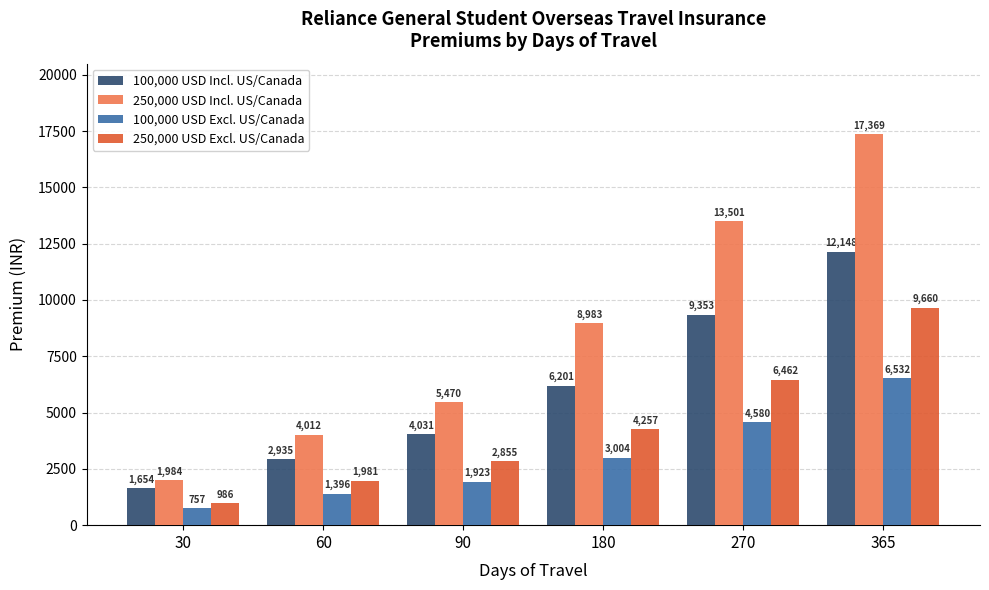

Does the chart contain stacked bars?

No